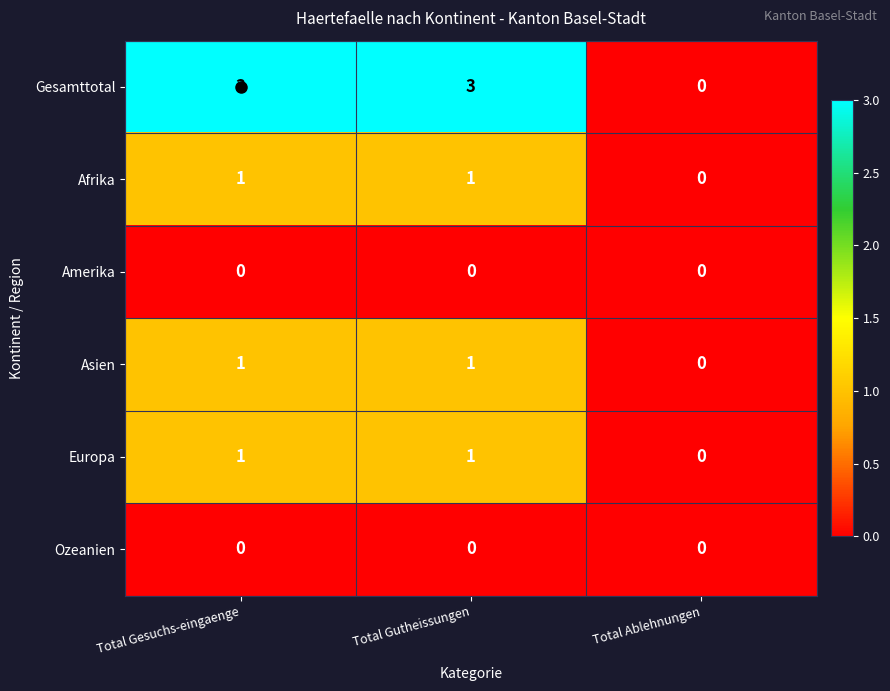

What is the difference between the maximum and minimum values in the Gesamttotal series?

3